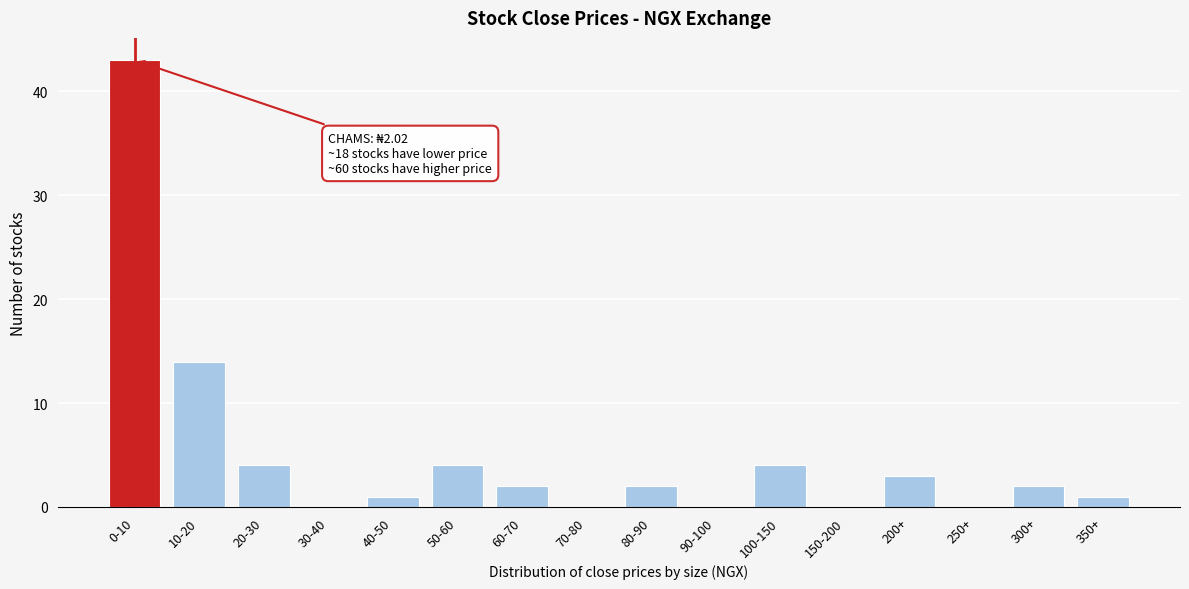

Reading right to left, transcribe all the data shown in this chart.

350+=1	300+=2	250+=0	200+=3	150-200=0	100-150=4	90-100=0	80-90=2	70-80=0	60-70=2	50-60=4	40-50=1	30-40=0	20-30=4	10-20=14	0-10=43